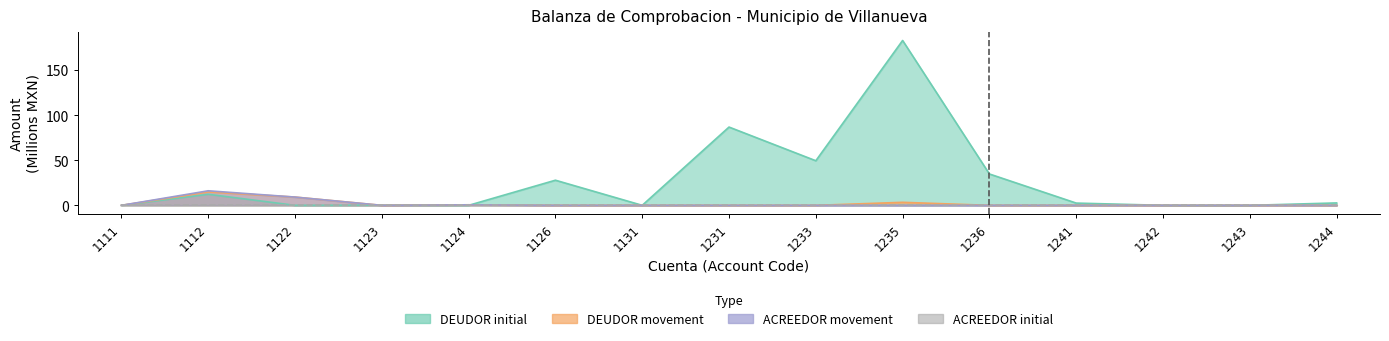

Between 1124 and 1122, which is larger?

1124